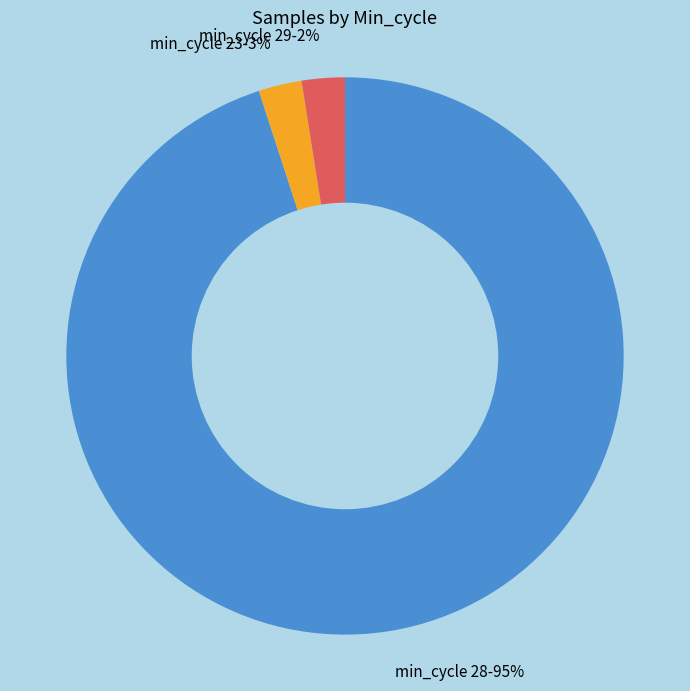

Is there a majority slice in this chart?

Yes